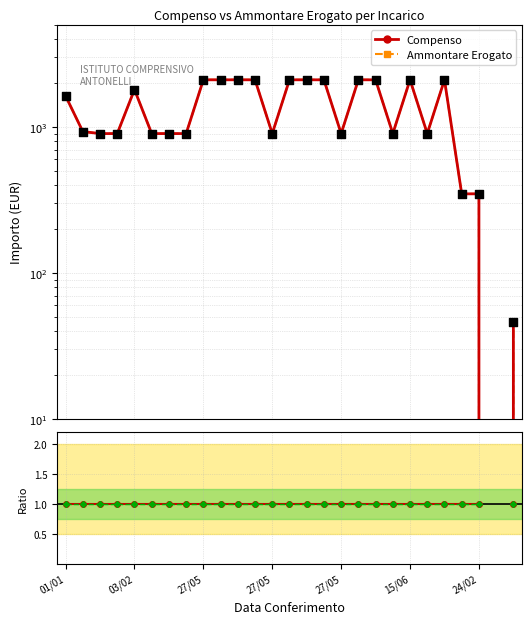

At how many categories does at least one series exceed 1765?

12